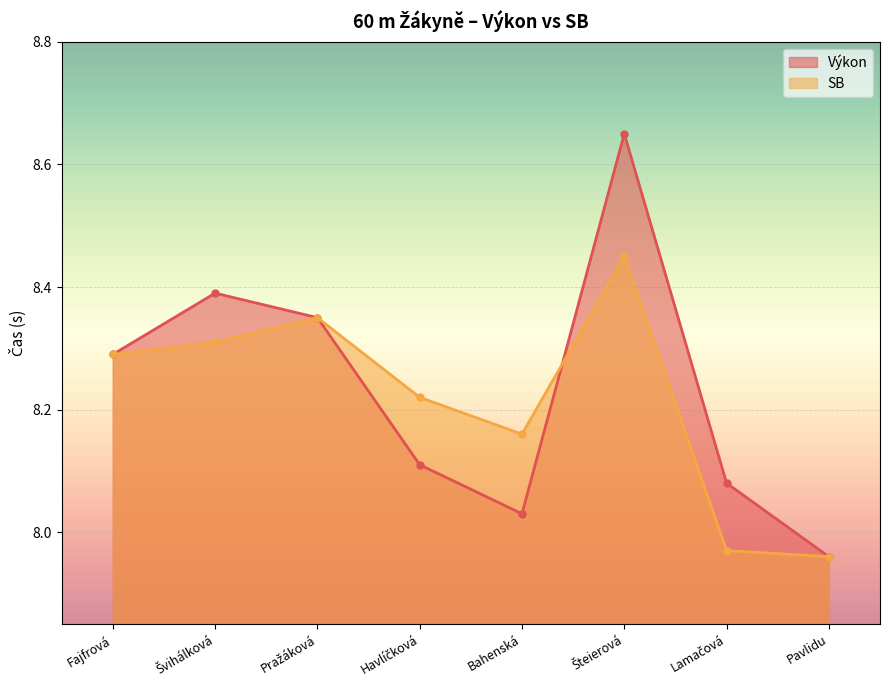

At which label does Výkon reach its minimum?

Pavlidu